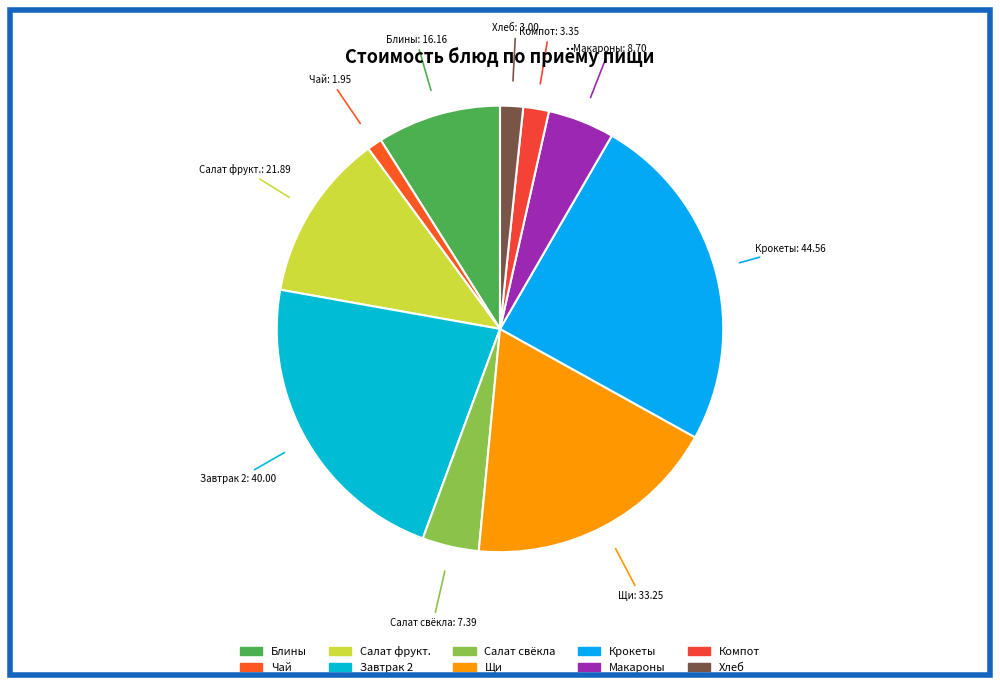

Rank the categories by value from lowest to highest.

Чай черный с сахаром, Хлеб ржано-пшеничный, Компот из сухофруктов, Салат из свеклы с маслом, Макароны отварные, Блины со сгущенным молоком, Салат-коктейль фруктовый, Щи из свежей капусты, Завтрак 2, Крокеты Детские